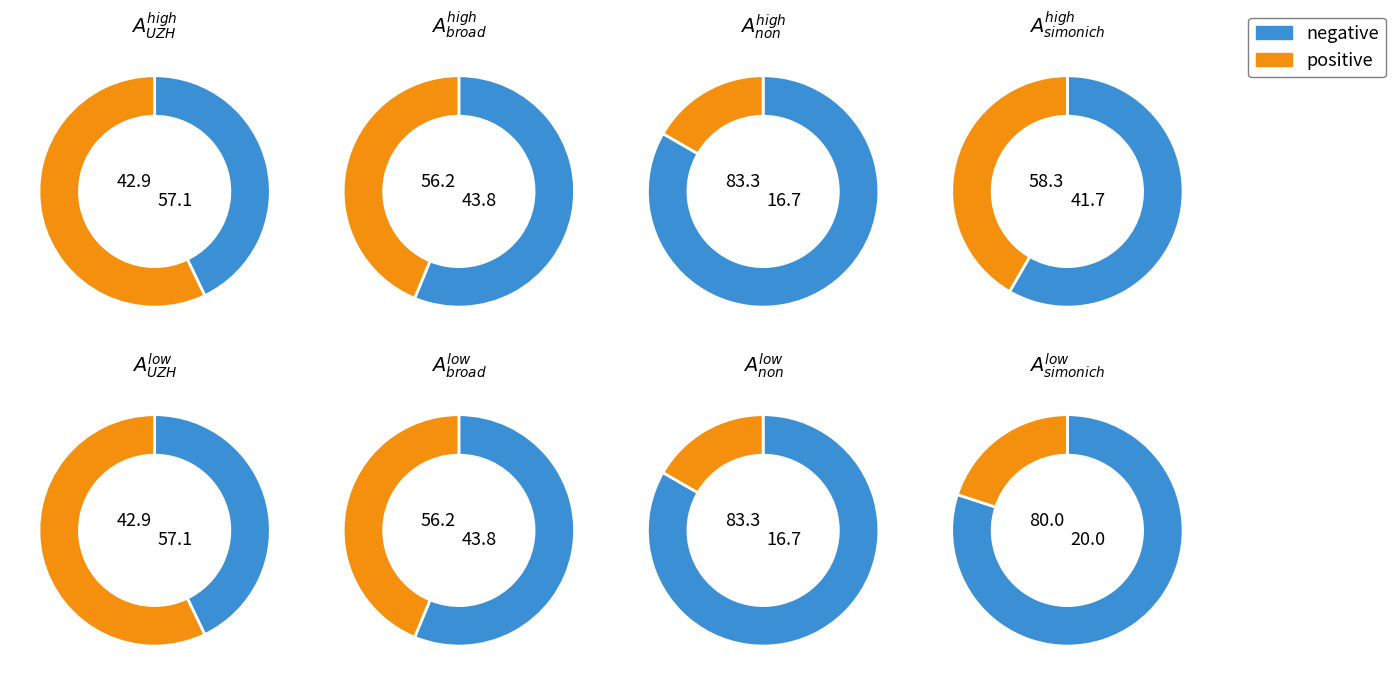

True or false: 5 accounts for 1% of the total.

False